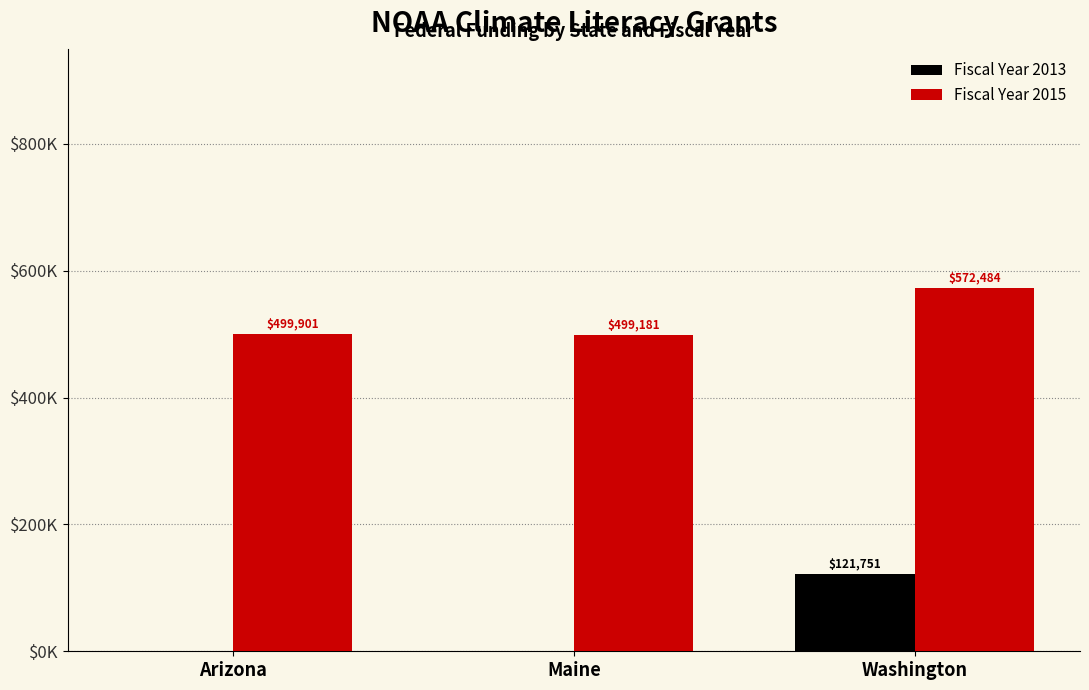

Between Arizona and Maine, which series saw the biggest shift?

Fiscal Year 2015